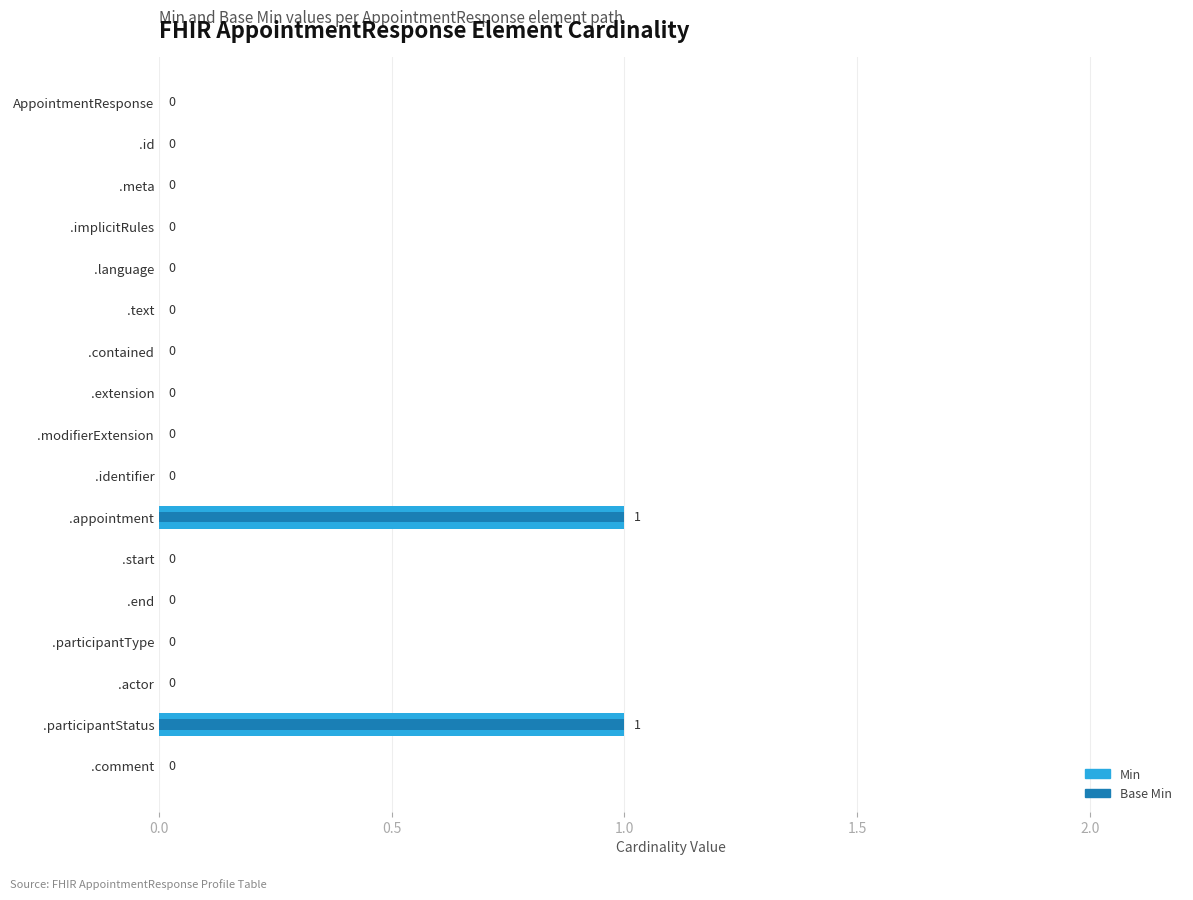

The value of Base Min at .meta is 0. True or false?

True